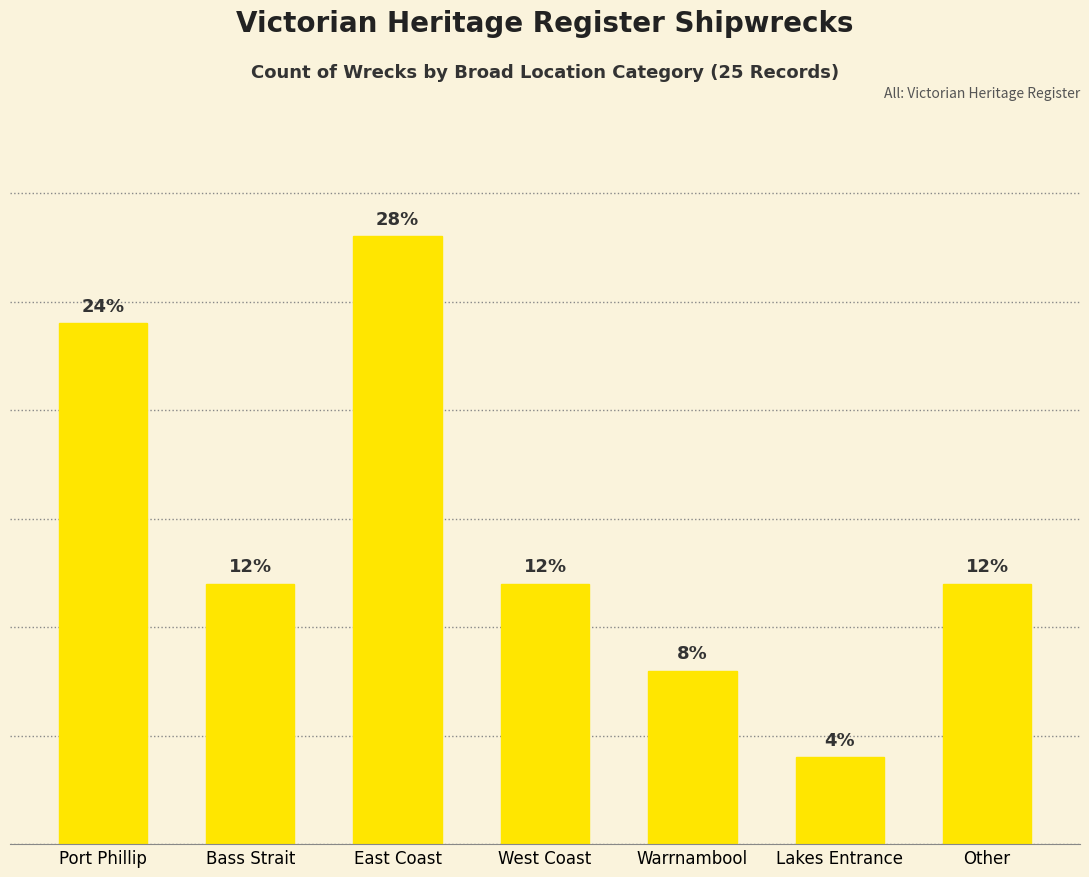

Does the chart contain stacked bars?

No